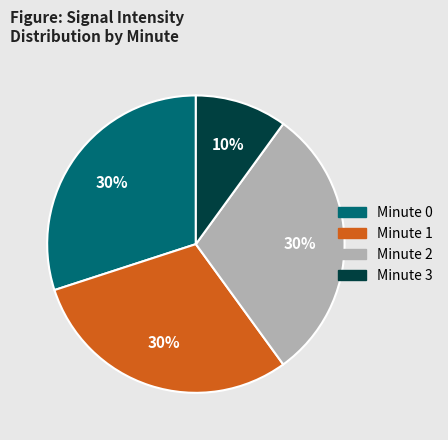

Is there any slice that represents more than half of the pie?

No